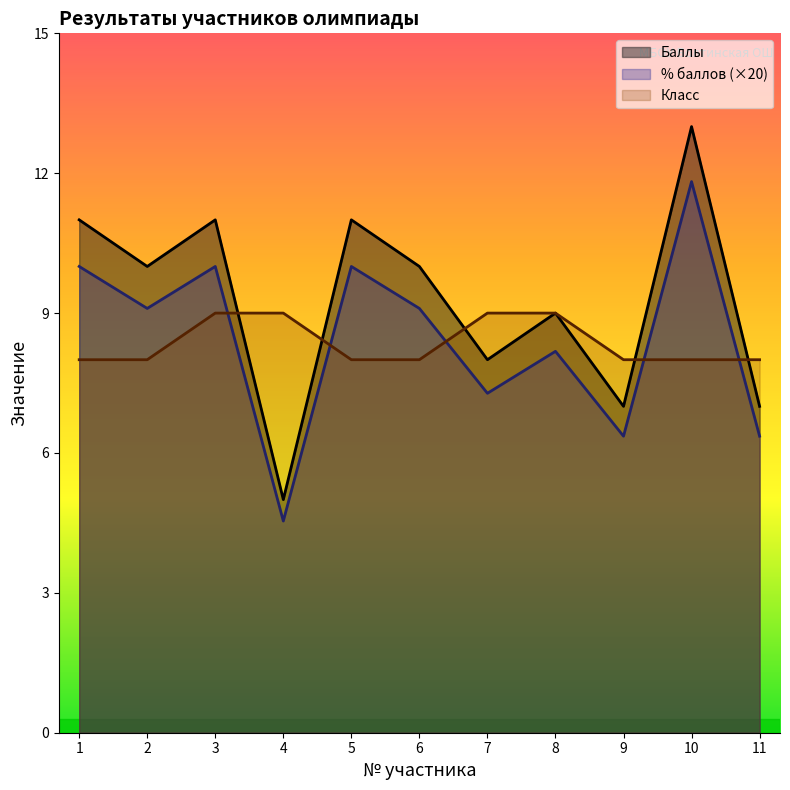

Which series has the largest total across all categories?

Баллы